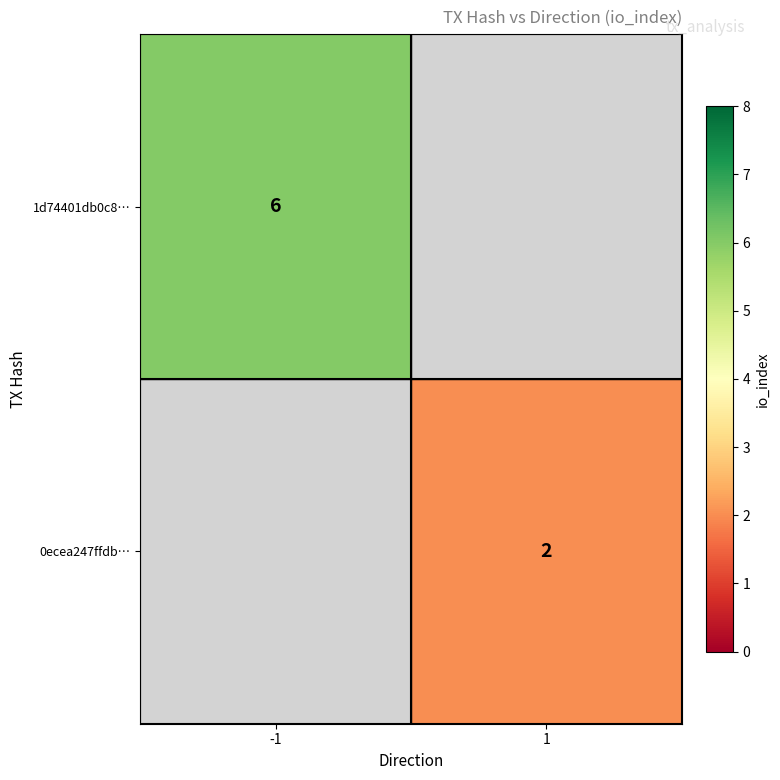

The 1d74401db0c8… series shows 10 at -1. True or false?

False